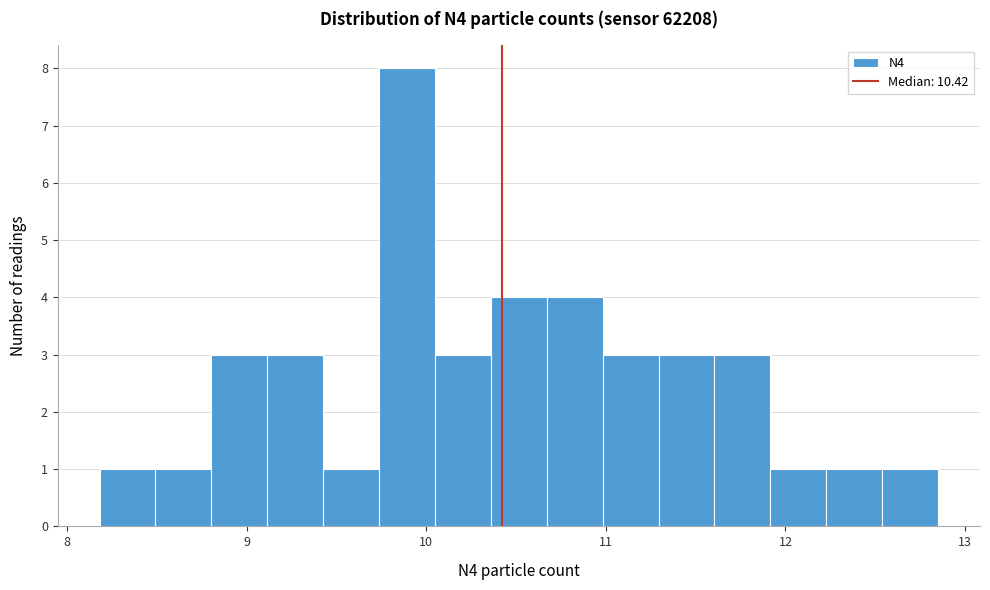

Around what value on the x-axis is the tallest bar? Give the approximate position of its centre, as read against the axis.

9.9